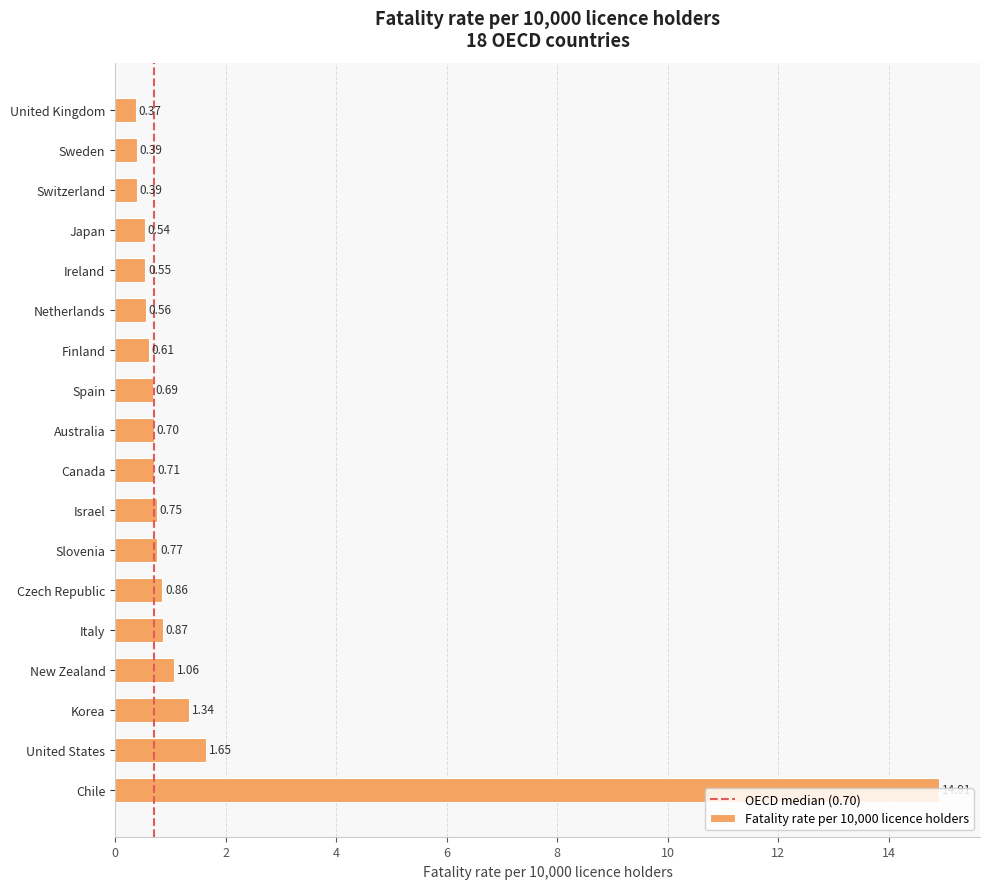

True or false: the data shows 0.5 at United States.

False